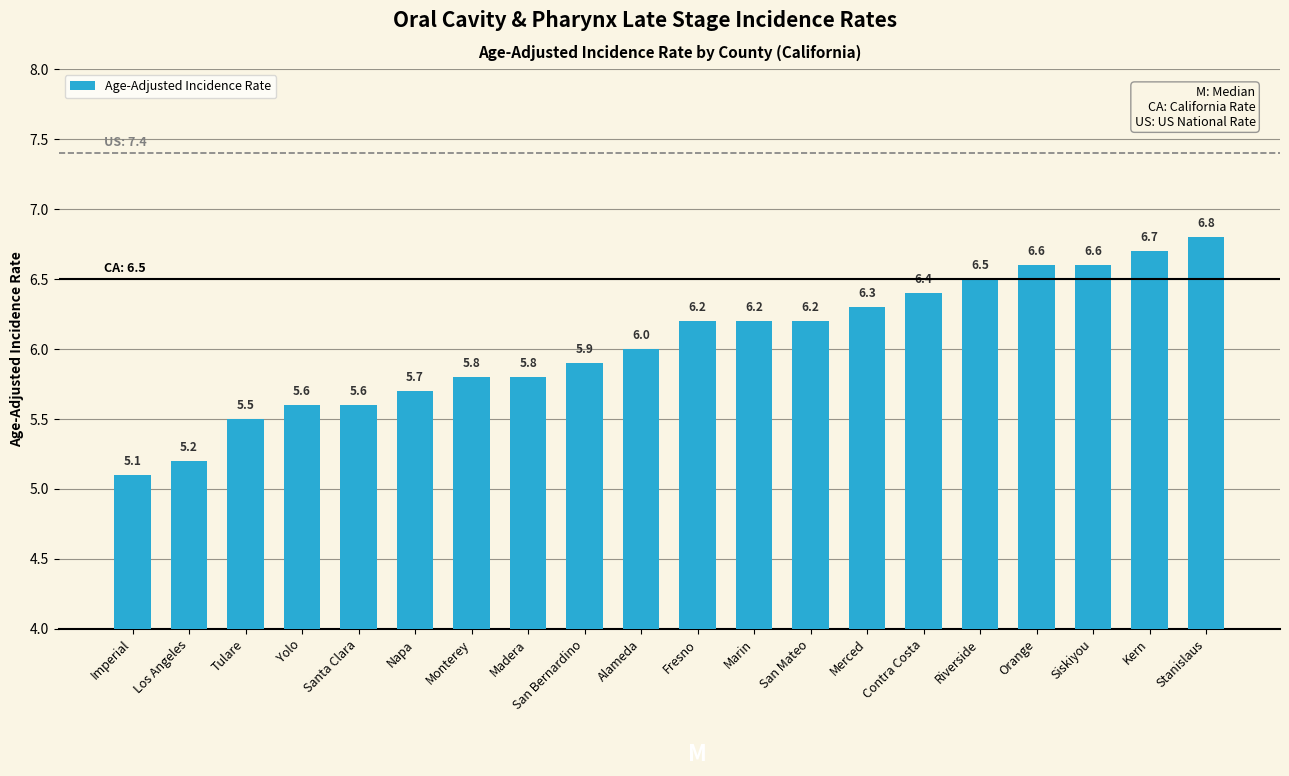

What is the ratio of the value at San Mateo to the value at Madera?

1.1